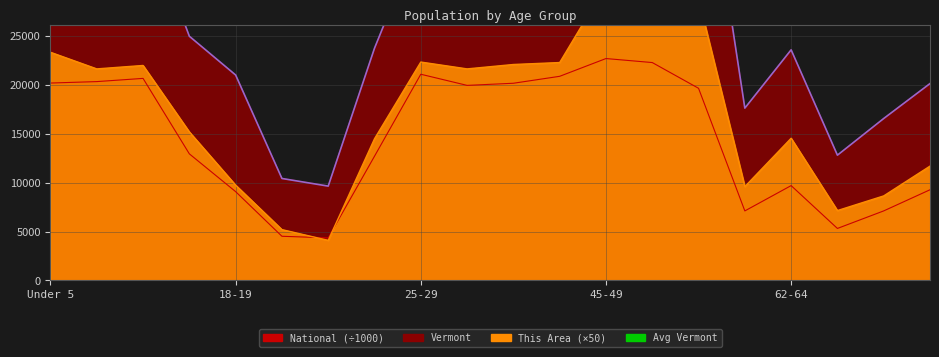

The National series shows 22298.1 at 50-54. True or false?

True